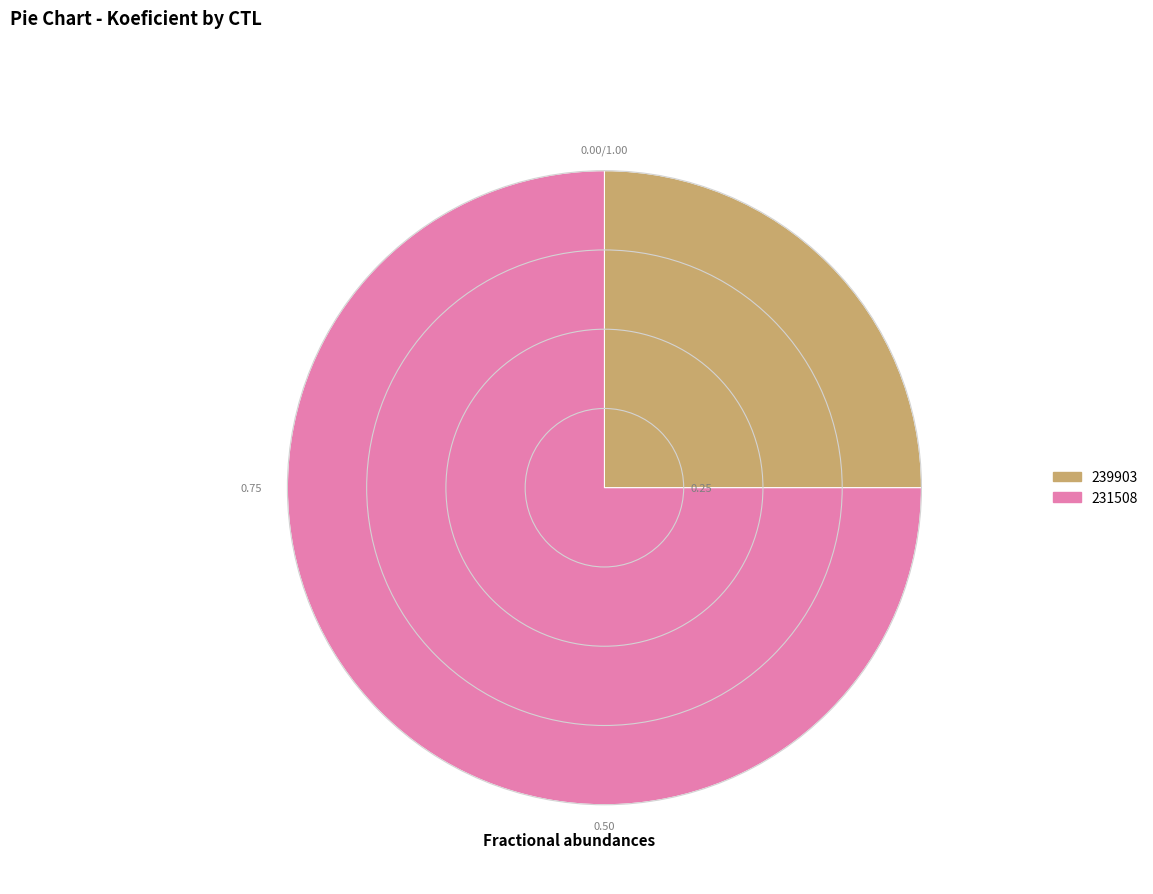

Rank the categories by value from lowest to highest.

239903, 231508